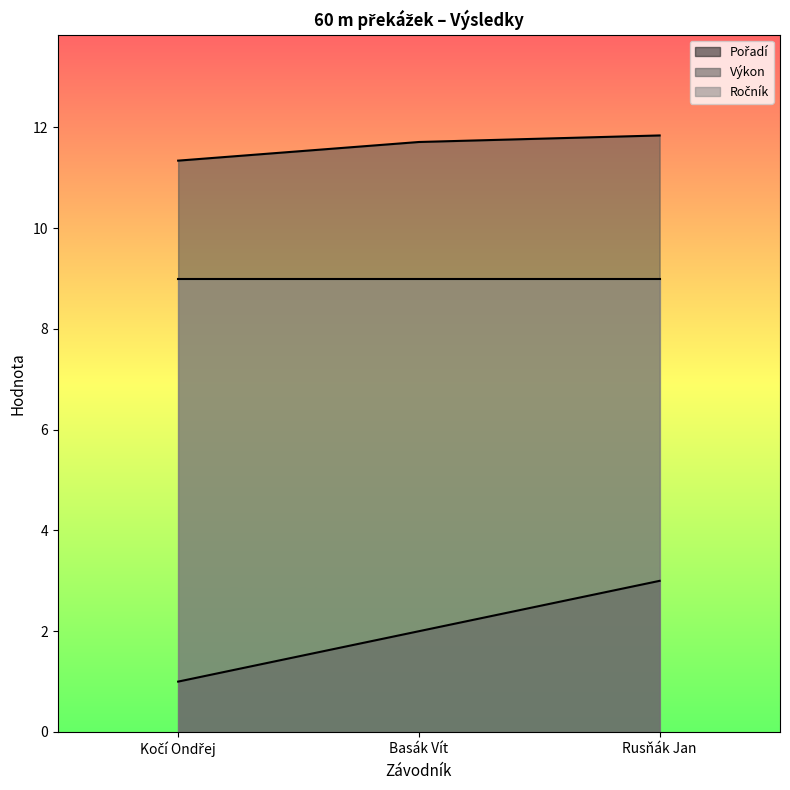

Does the chart have visible grid lines?

No